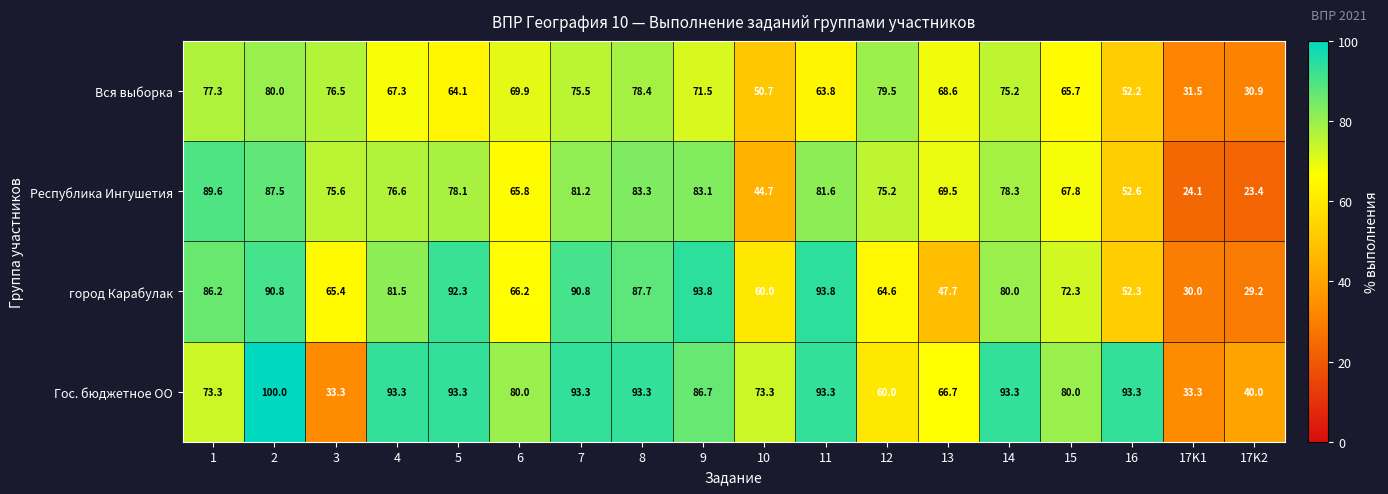

Which label corresponds to the smallest value in the chart?

17K2